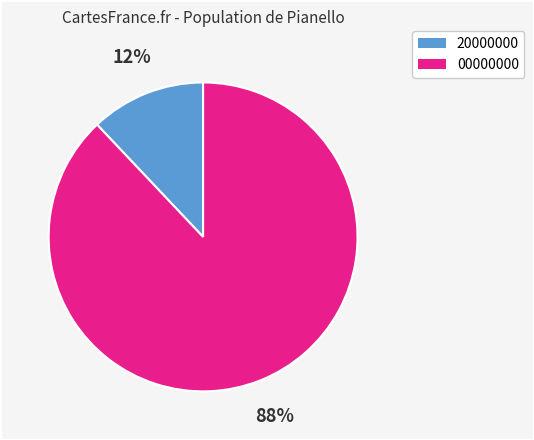

Is there any slice that represents more than half of the pie?

Yes